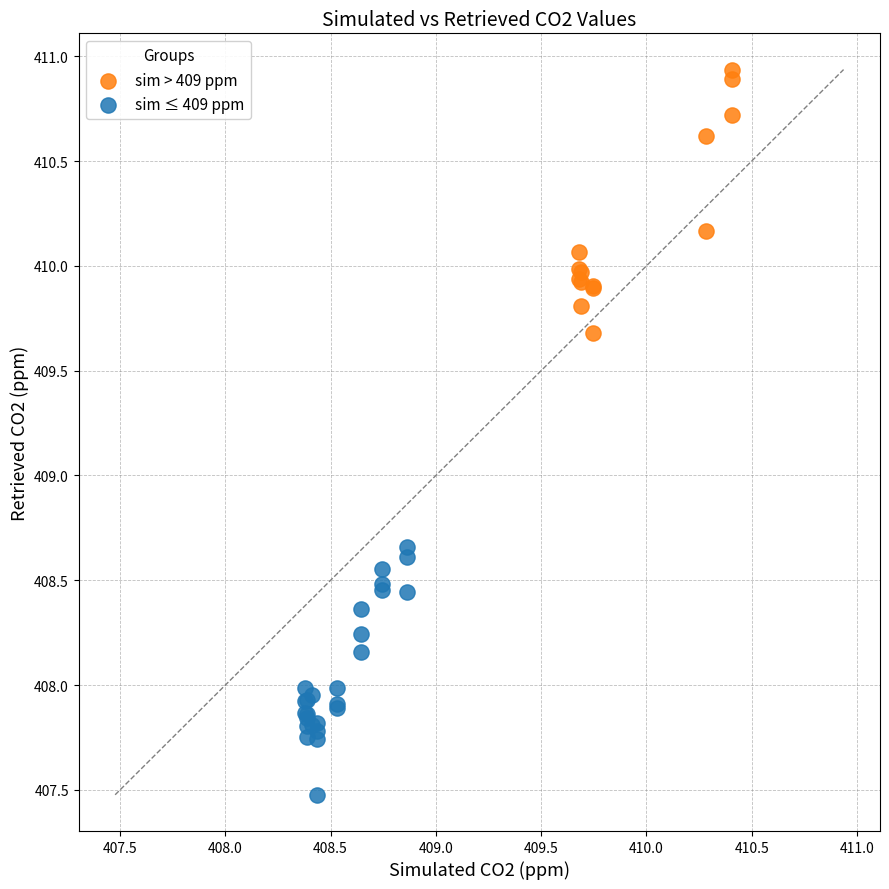

Which series contains the lowest Y value?

sim ≤ 409 ppm